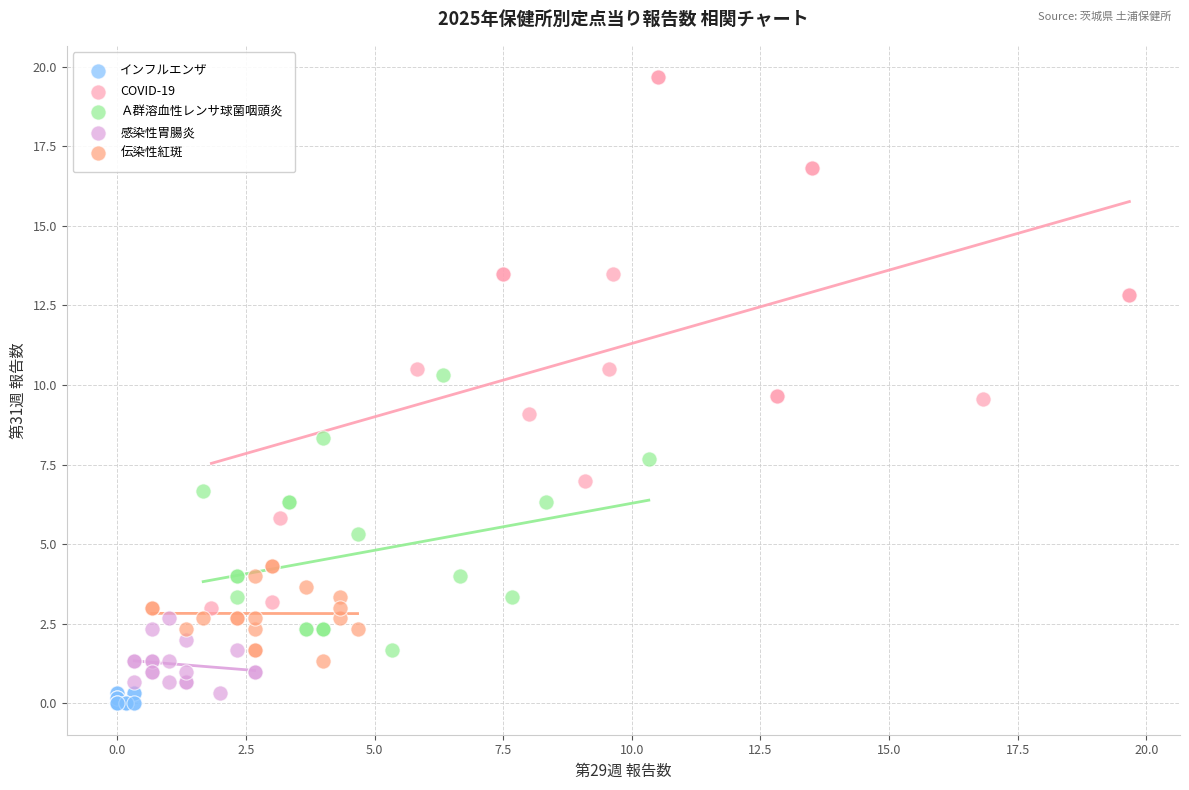

Which series has the largest Y range (max minus min)?

COVID-19